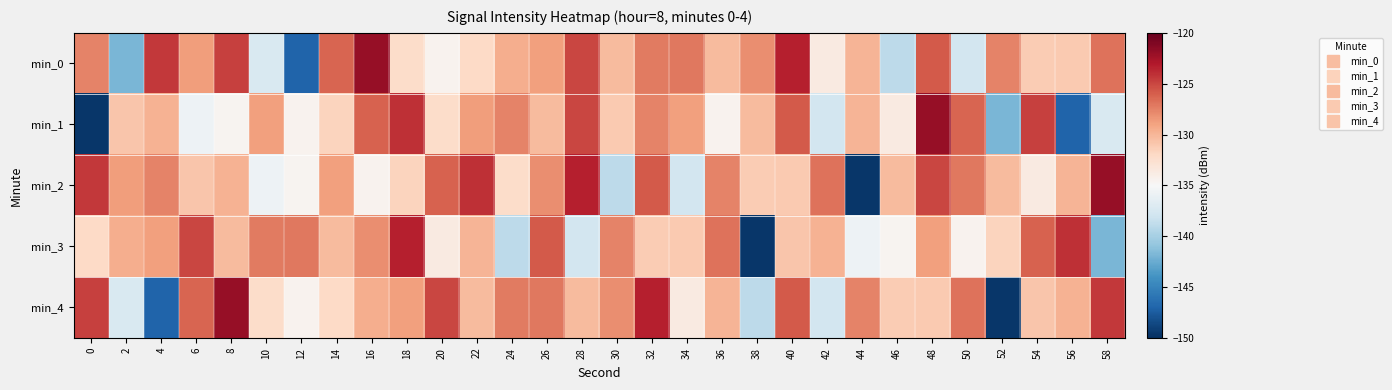

What is the total value across all series at 42?

-665.7